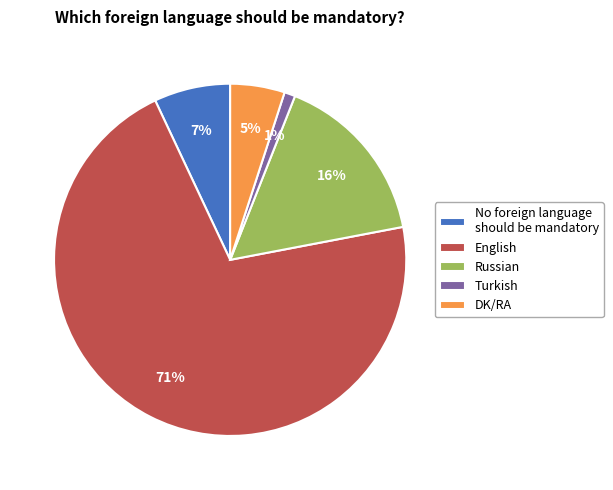

Combined, do No foreign language should be mandatory and DK/RA account for over 50%?

No